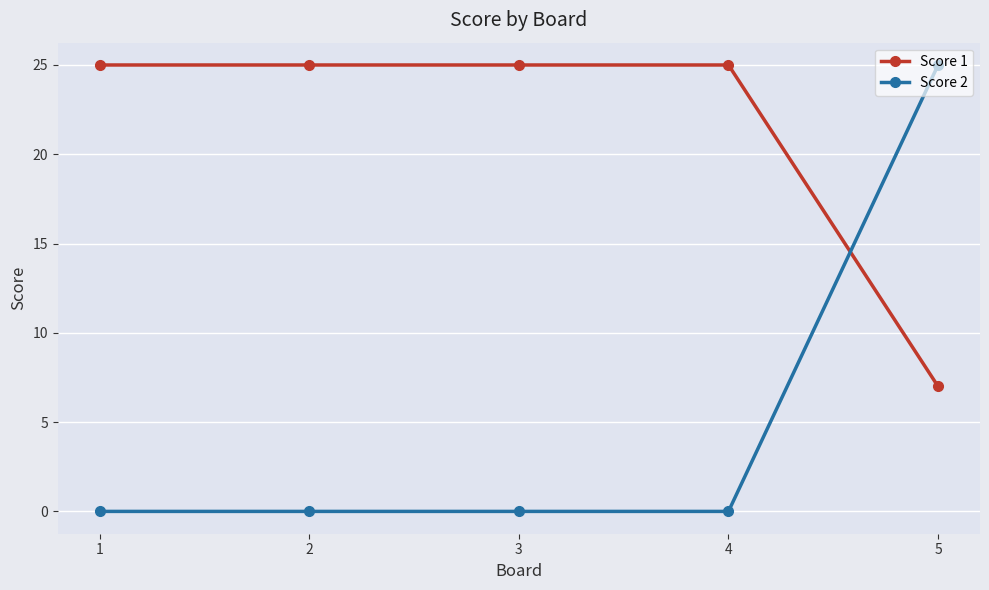

Is it true that Score 1 equals 36 at 4?

False